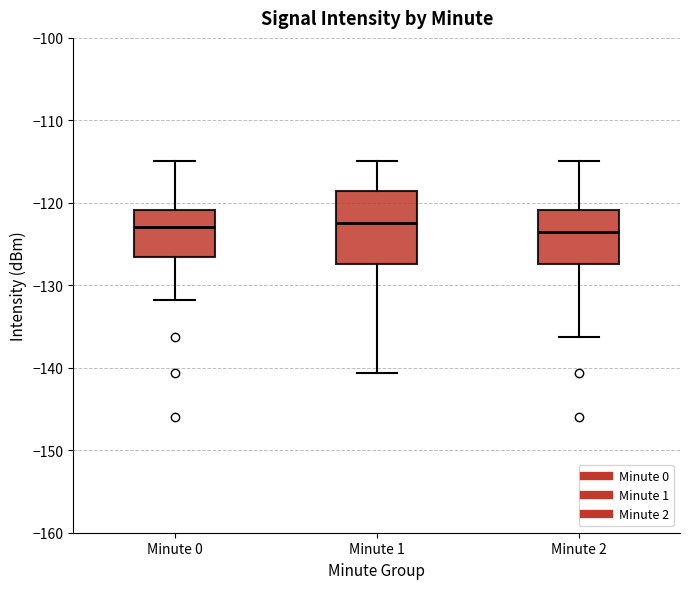

Which box is the tallest, from its lower edge to its upper edge?

Minute 1